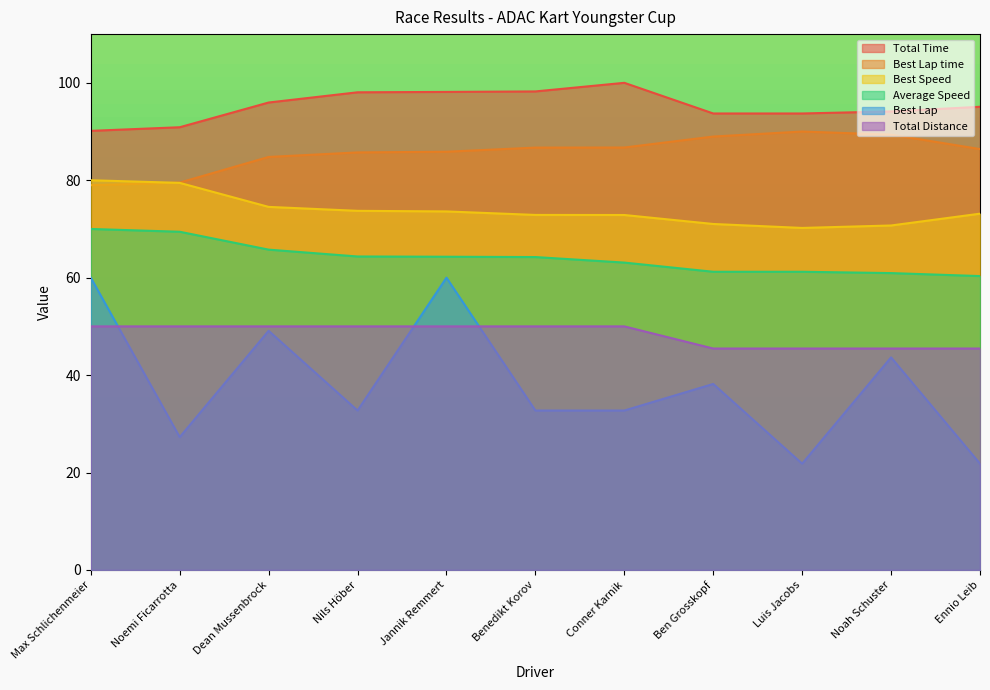

Count the number of data series in this chart.

6